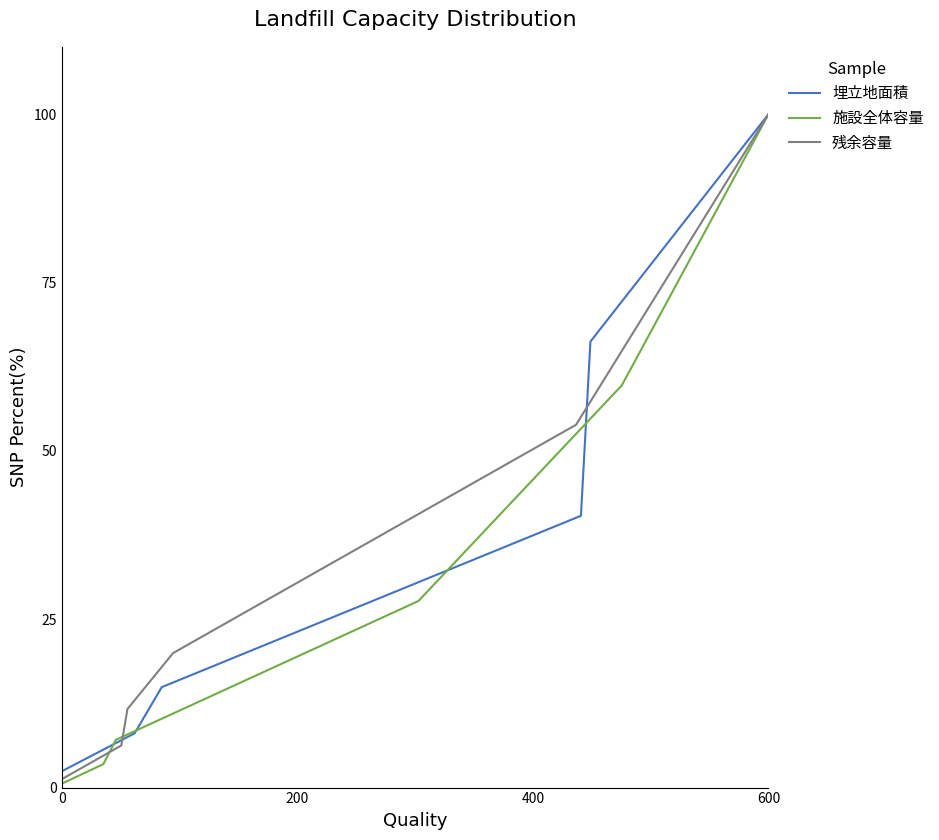

Does the chart display data point markers on the line(s)?

No